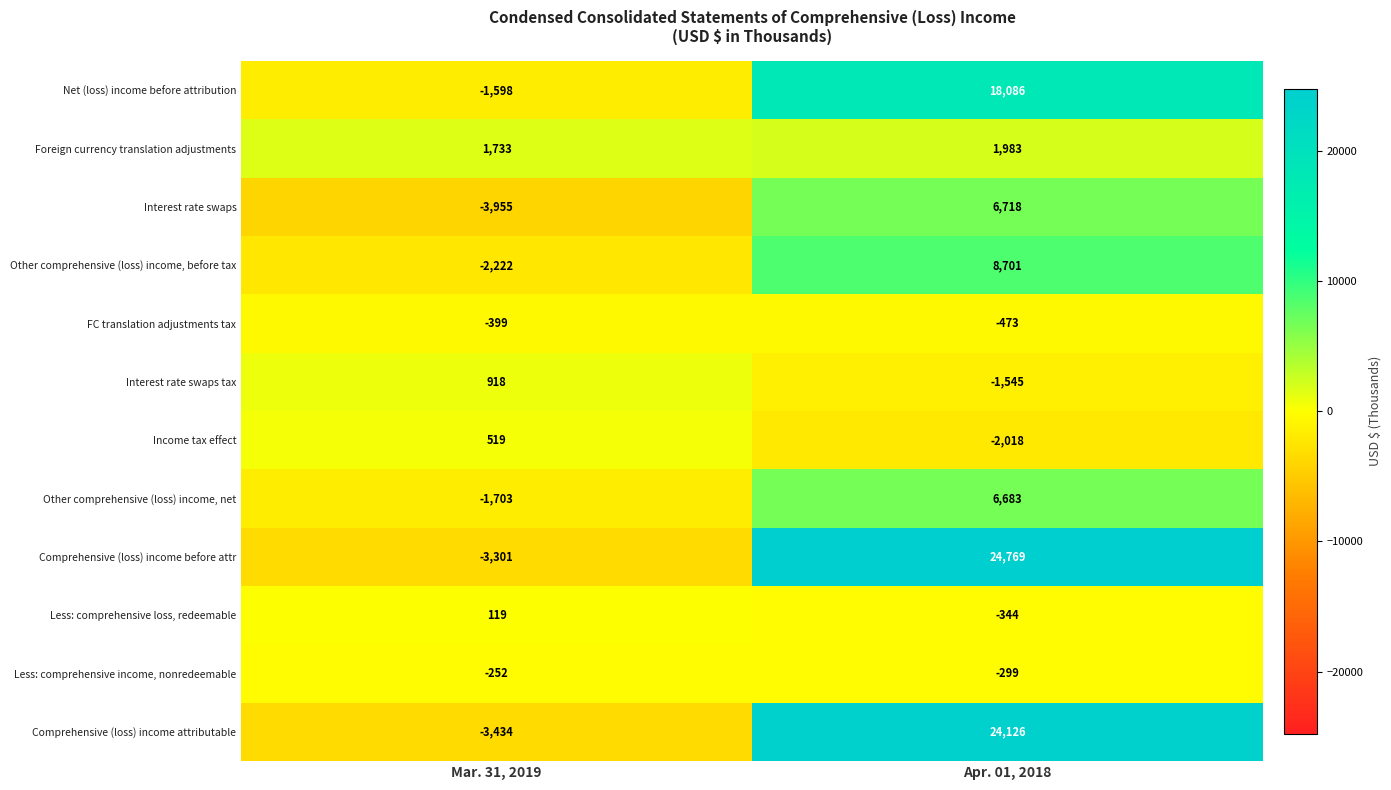

Is it true that Interest rate swaps equals -3955 at Mar. 31, 2019?

True